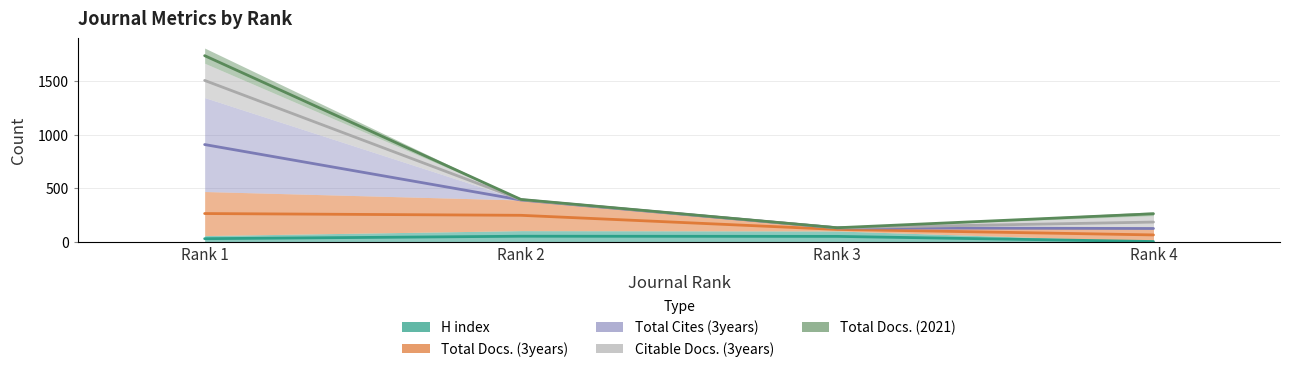

Which has a higher value, Rank 4 or Rank 2?

Rank 2